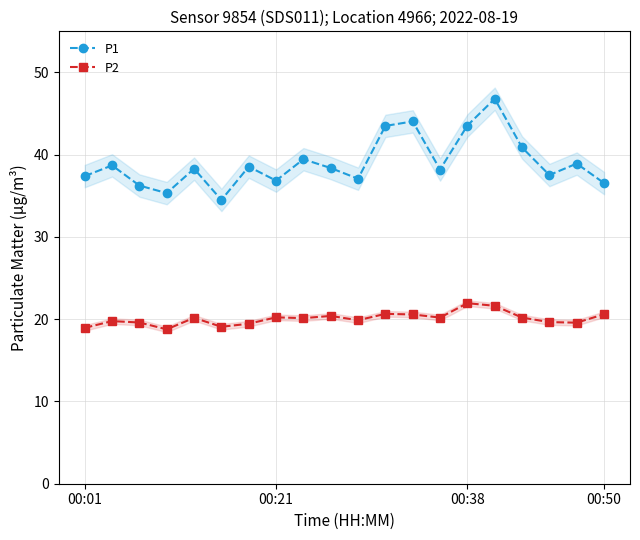

Which category has the lowest value in the P1 series?

5